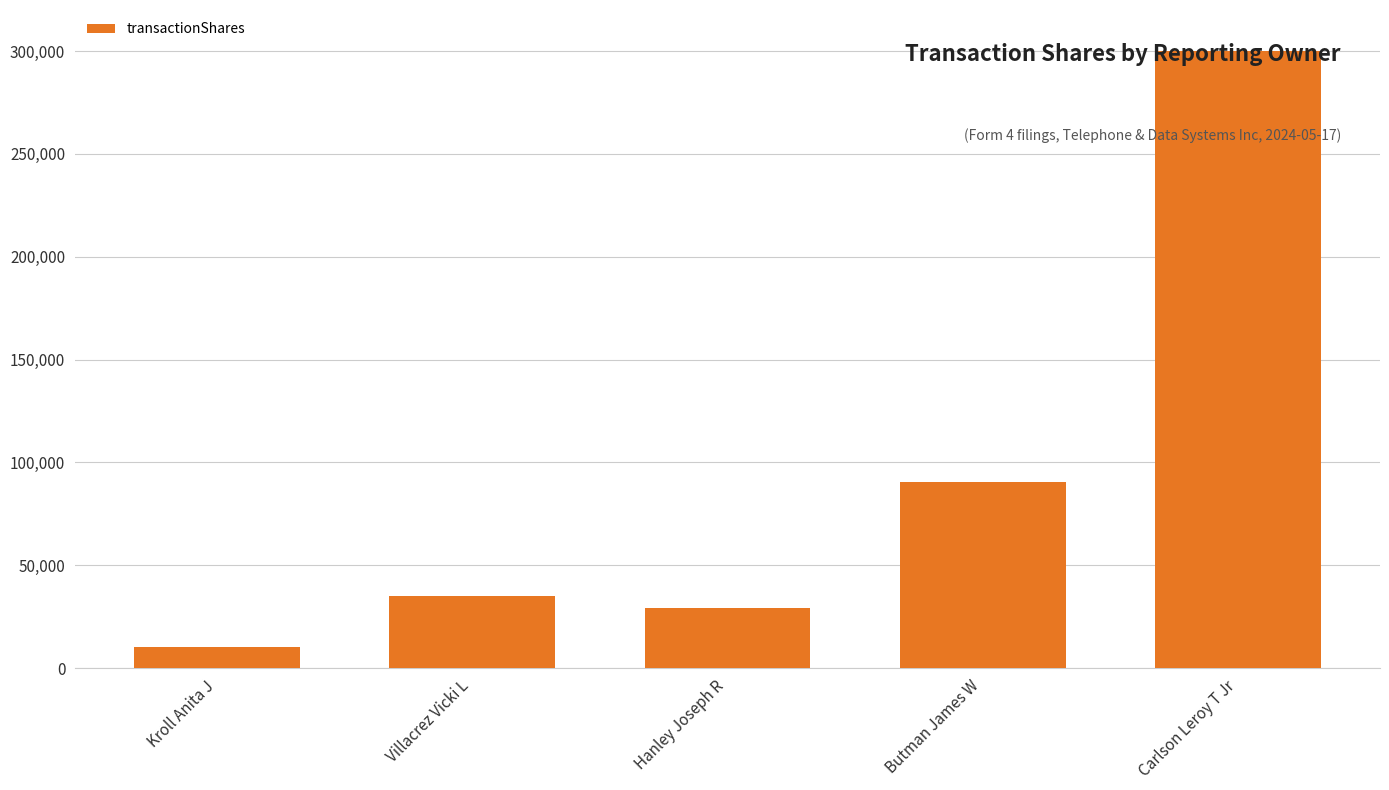

What is the difference between the second highest and minimum values?

80120